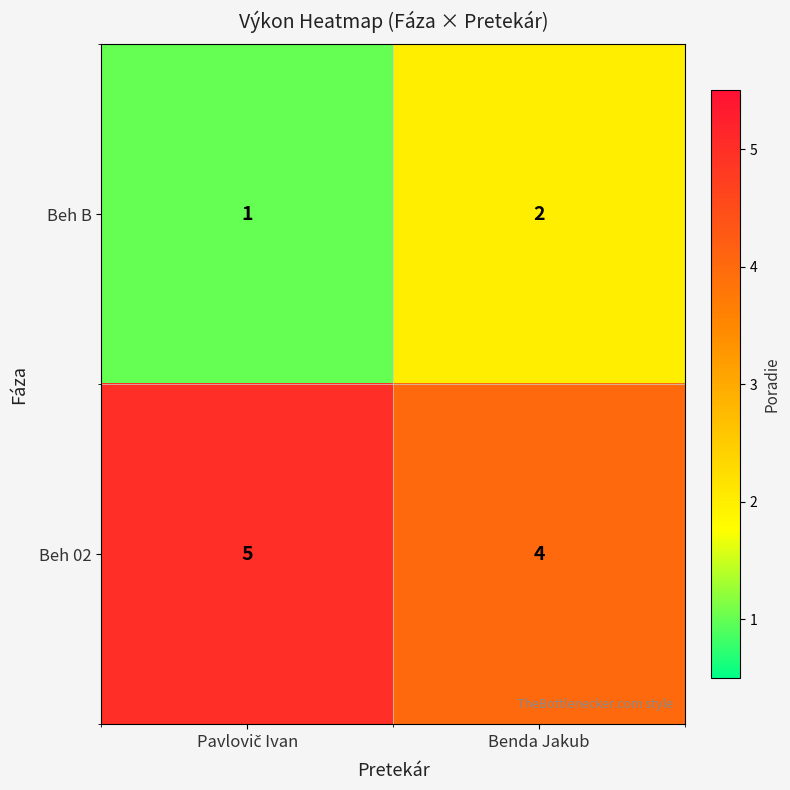

Which series has the largest total across all categories?

Beh 02